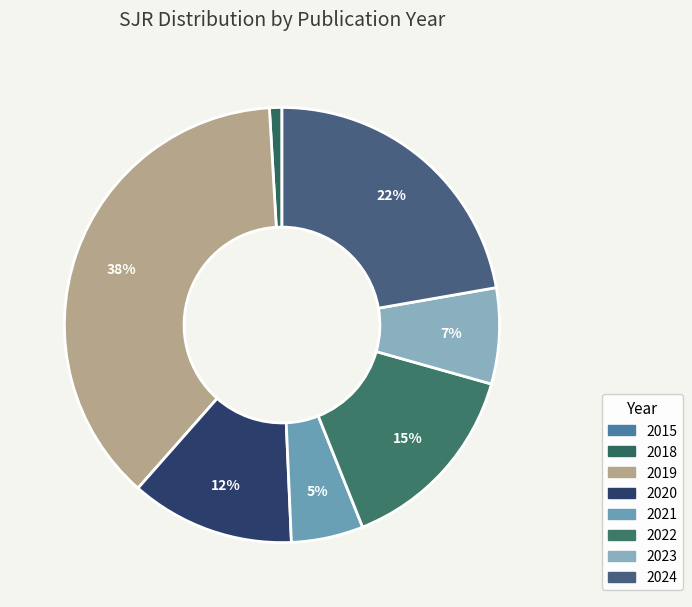

To the nearest percent, what percentage of the pie is 2024?

22%